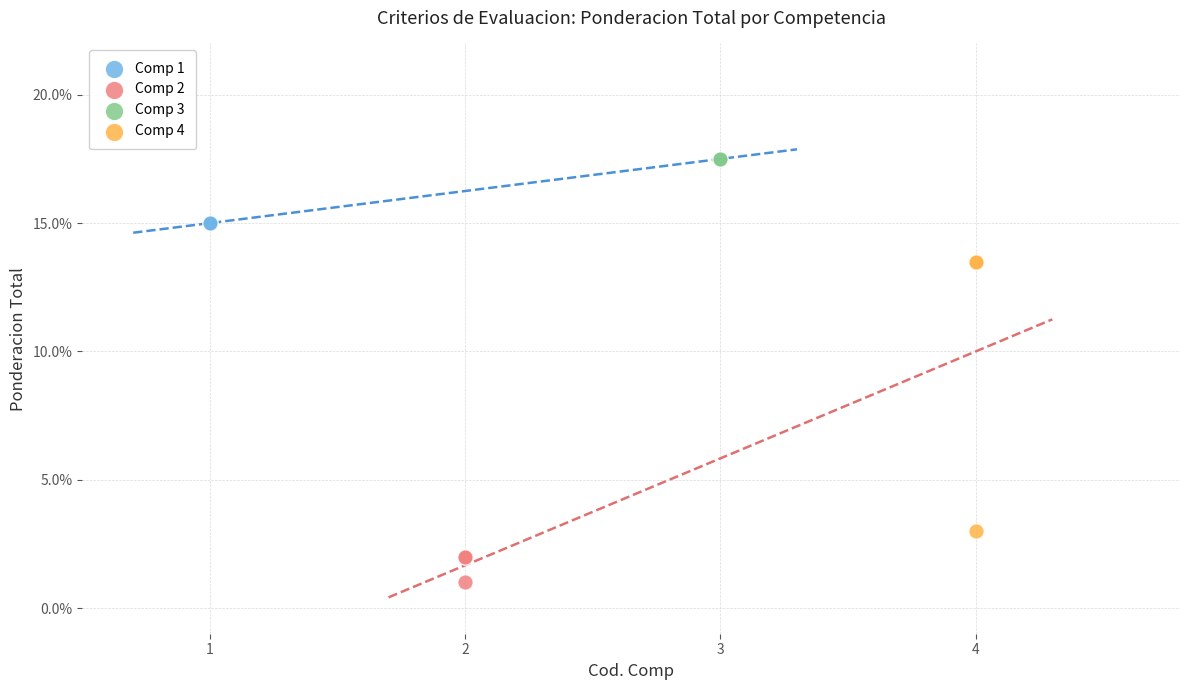

What are all the series names shown in the legend?

Comp 1, Comp 2, Comp 3, Comp 4